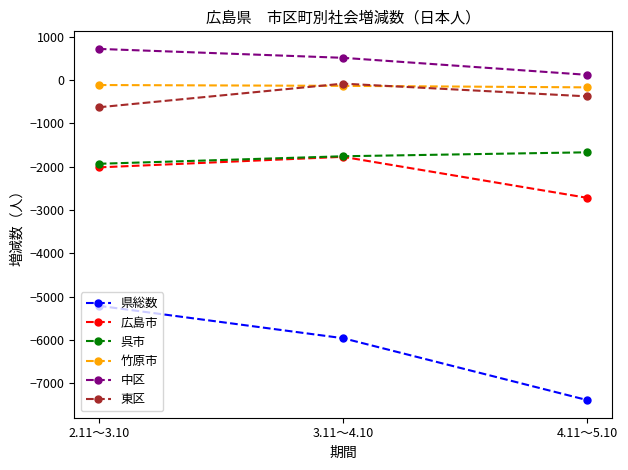

Which label corresponds to the largest value in the chart?

2.11～3.10